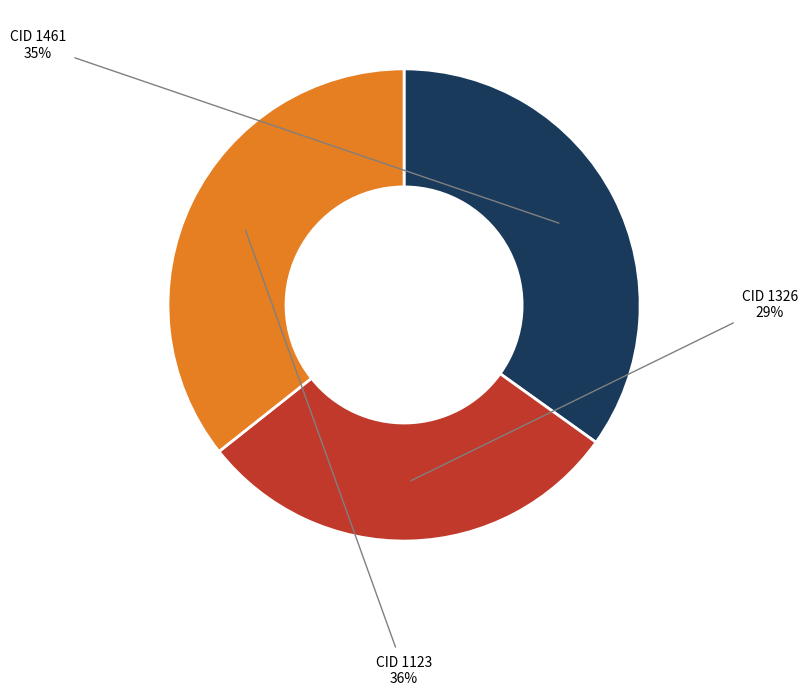

How many segments does this pie chart have?

3